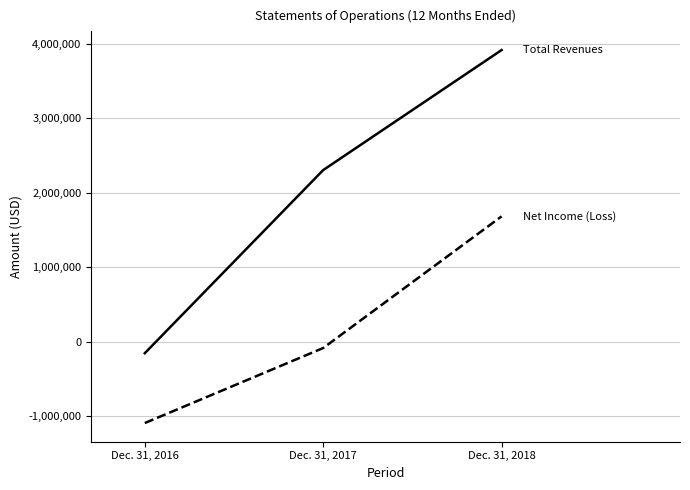

What is the difference between the highest and lowest values at Dec. 31, 2018?

2231864